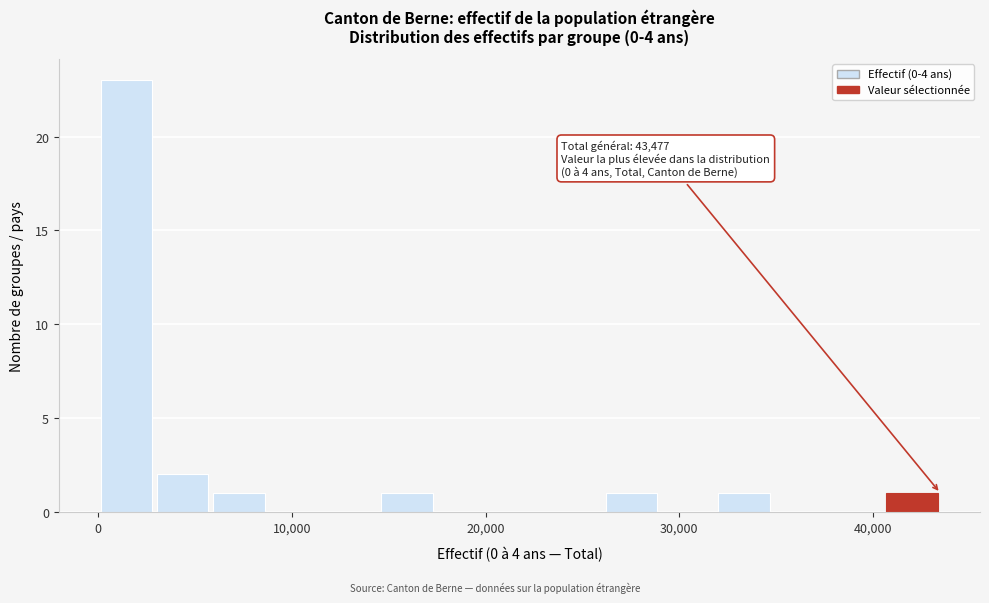

Around what value on the x-axis is the tallest bar? Give the approximate position of its centre, as read against the axis.

1000